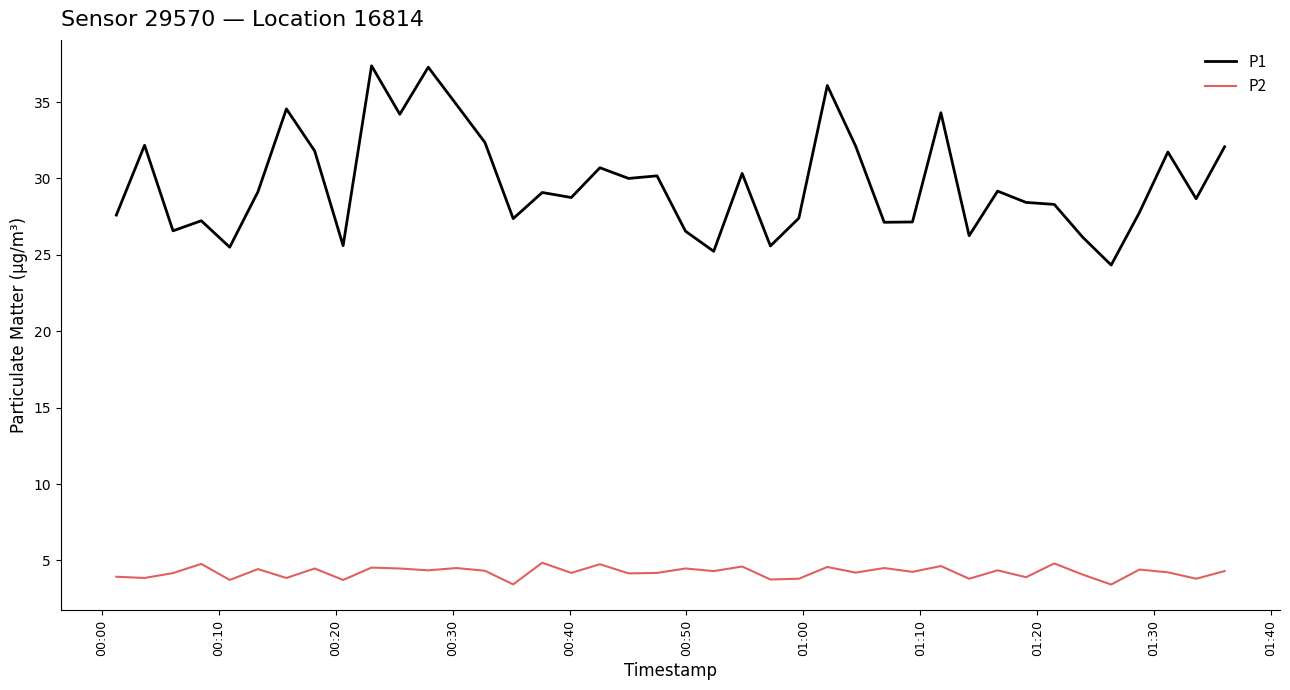

What is the smallest value displayed?

3.4